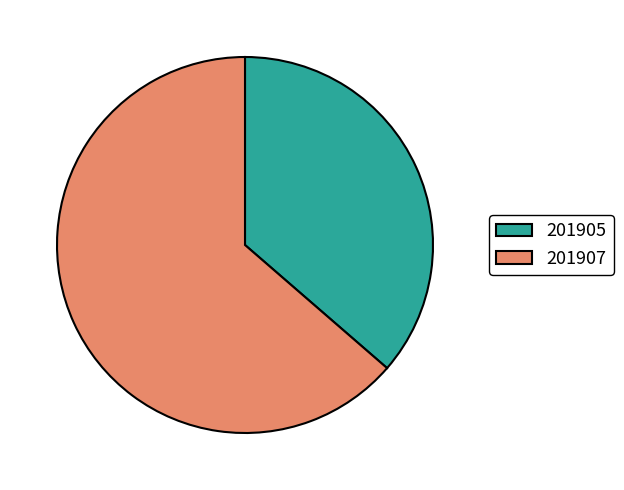

Do 201905 and 201907 together represent more than half of the pie?

Yes